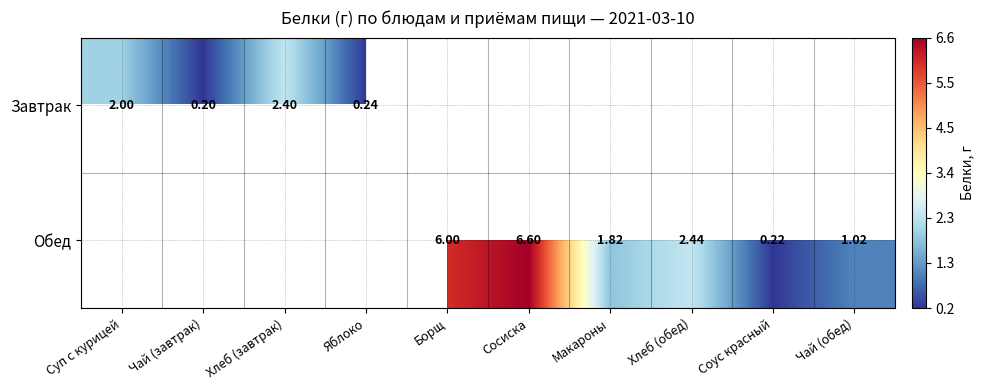

At which label does Завтрак reach its minimum?

Чай (завтрак)